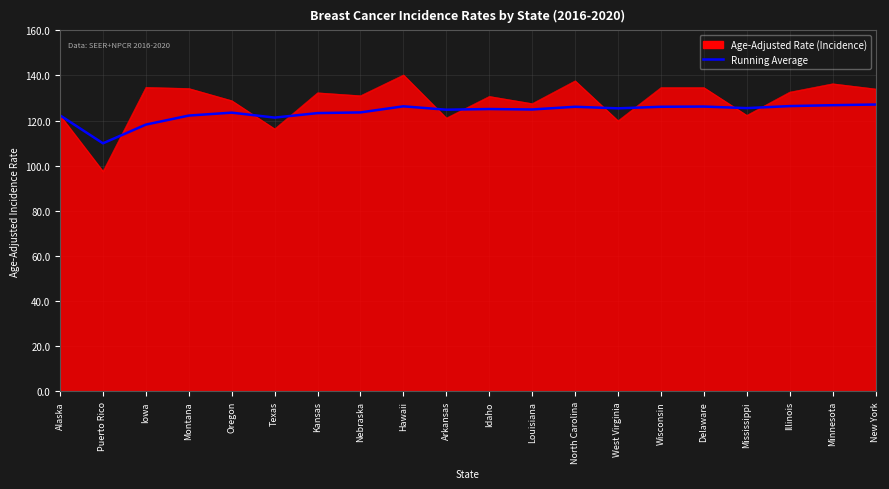

The value at West Virginia is 218.2. True or false?

False